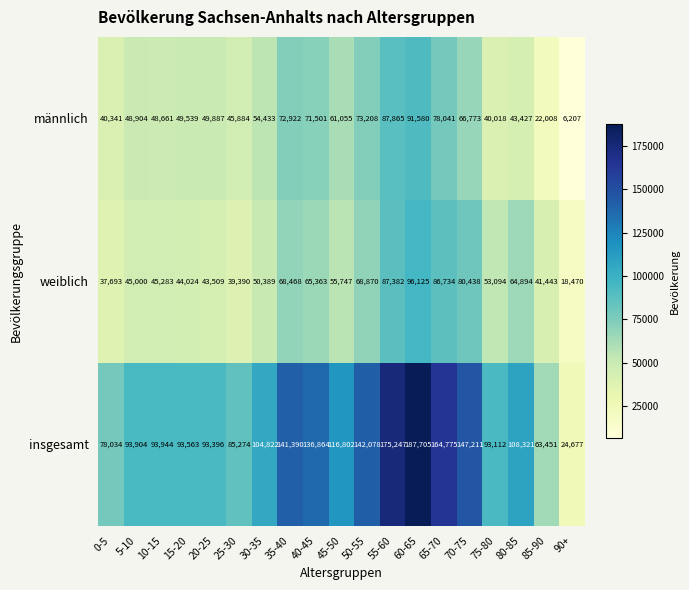

What is the difference between the second highest and second lowest values in the insgesamt series?

111796